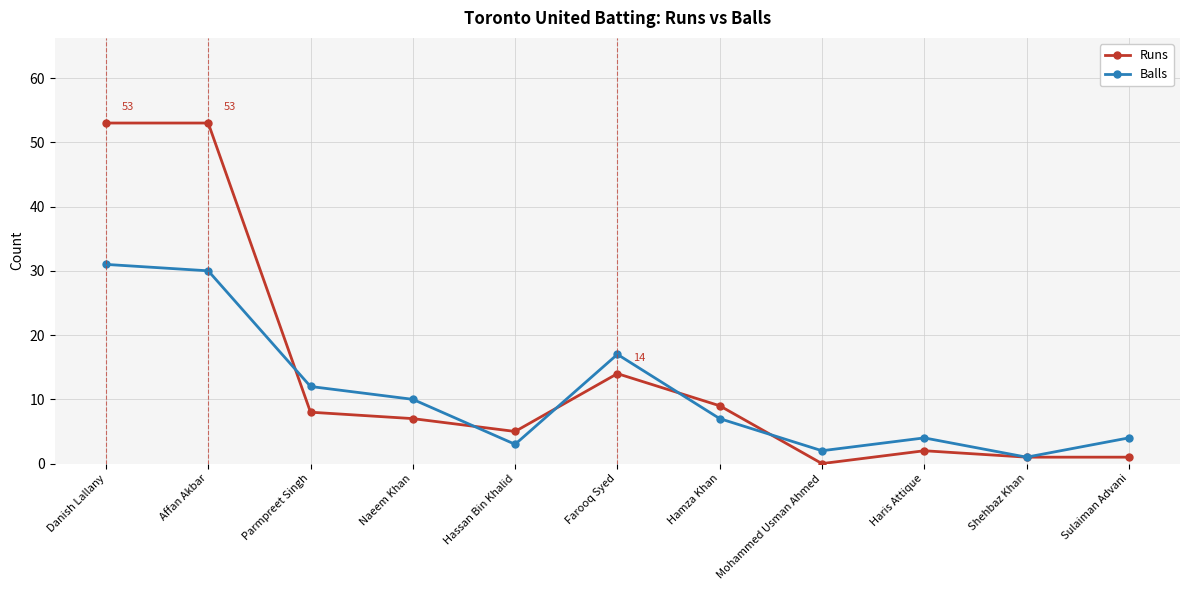

Reading left to right, what are all the values shown in this chart?

Runs: 53	53	8	7	5	14	9	0	2	1	1
Balls: 31	30	12	10	3	17	7	2	4	1	4